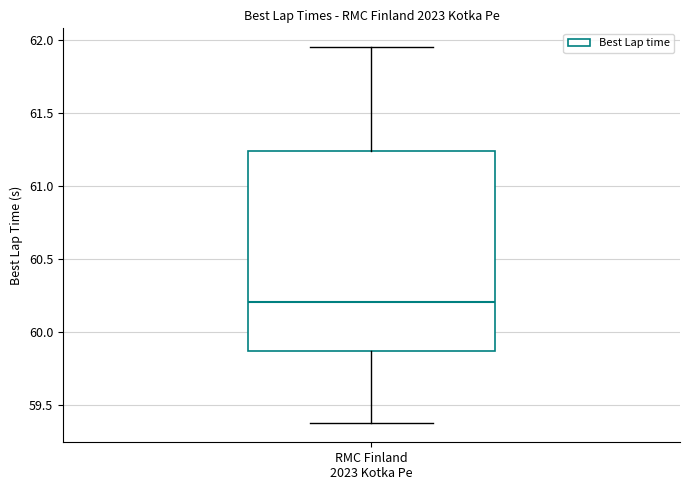

Where does the upper whisker of the box for RMC Finland 2023 Kotka Pe end on the y-axis? The values are not printed on the chart, so give them approximately, as read against the axis.

61.95